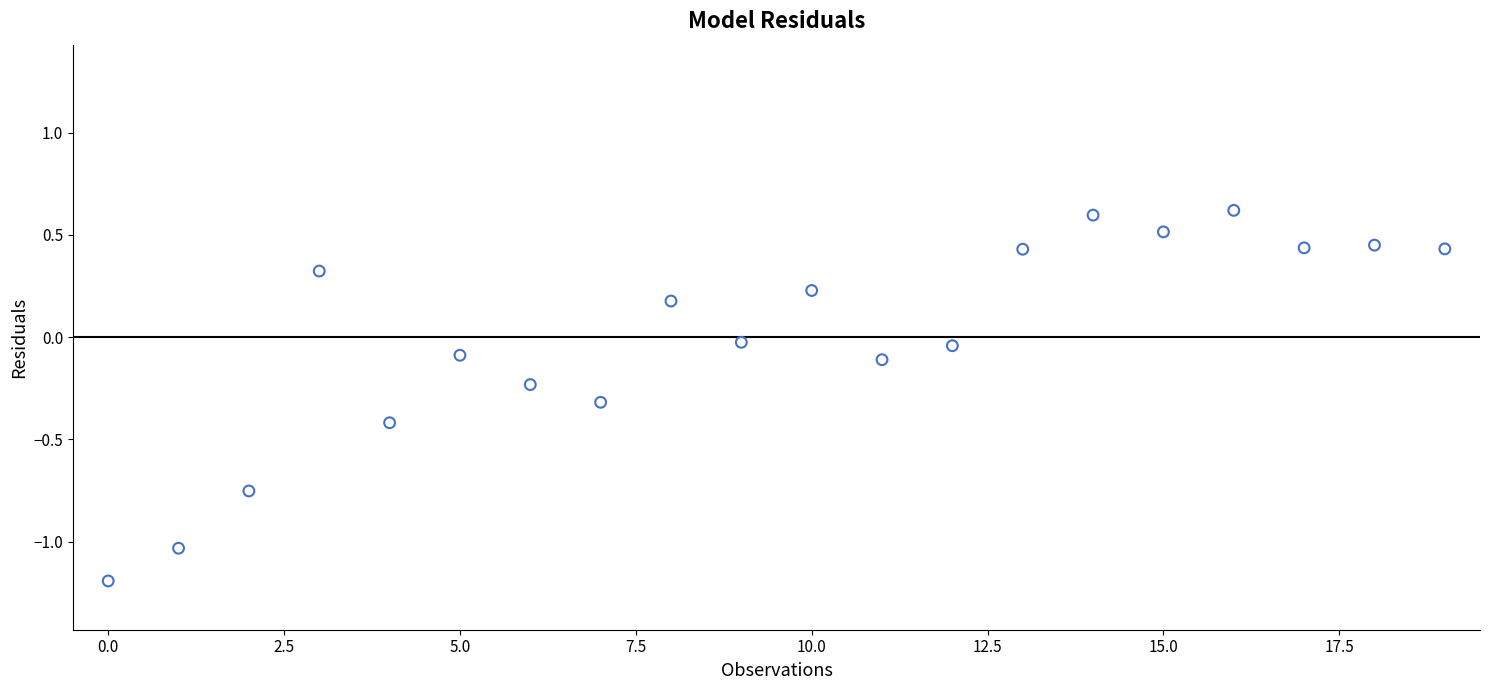

How many data points are displayed?

20